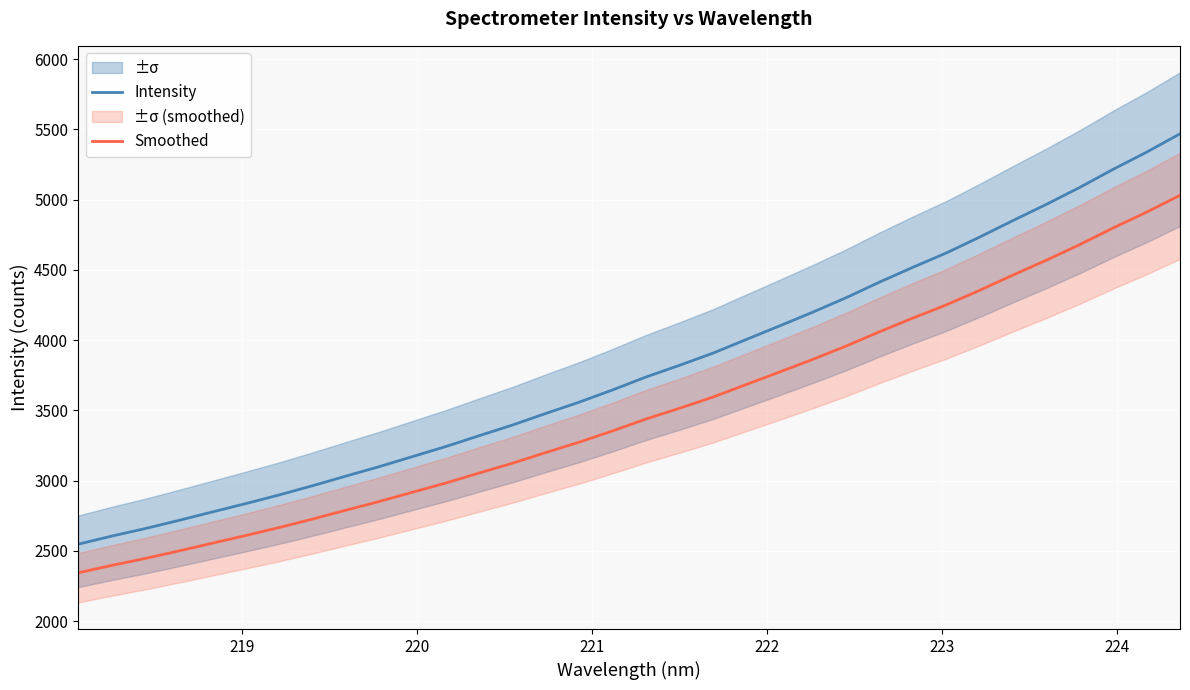

True or false: Smoothed and Intensity cross at least once.

False